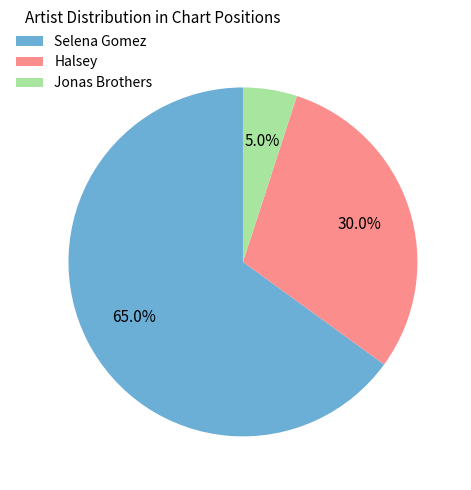

How many segments does this pie chart have?

3